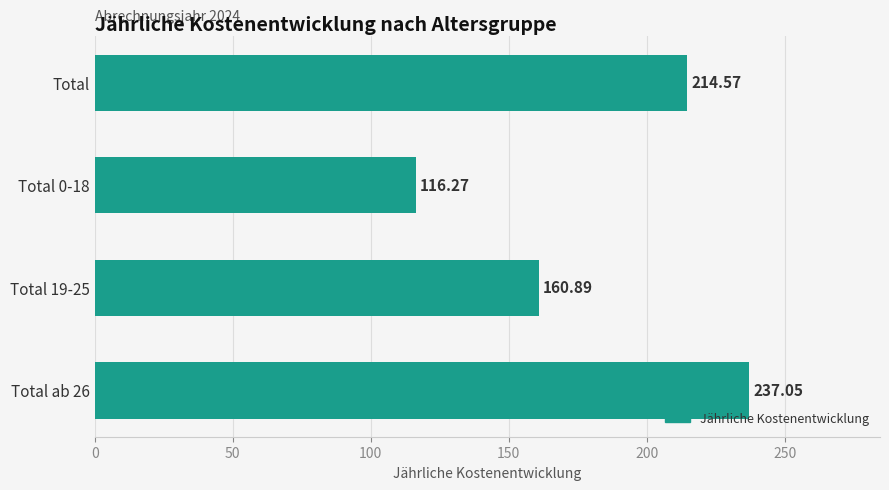

What is the label of the 4th bar from the bottom?

Total